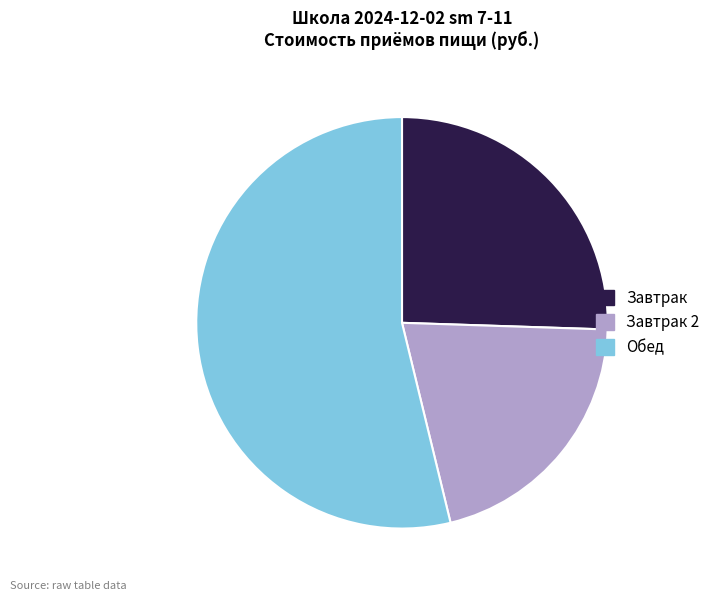

Is there any slice that represents more than half of the pie?

Yes